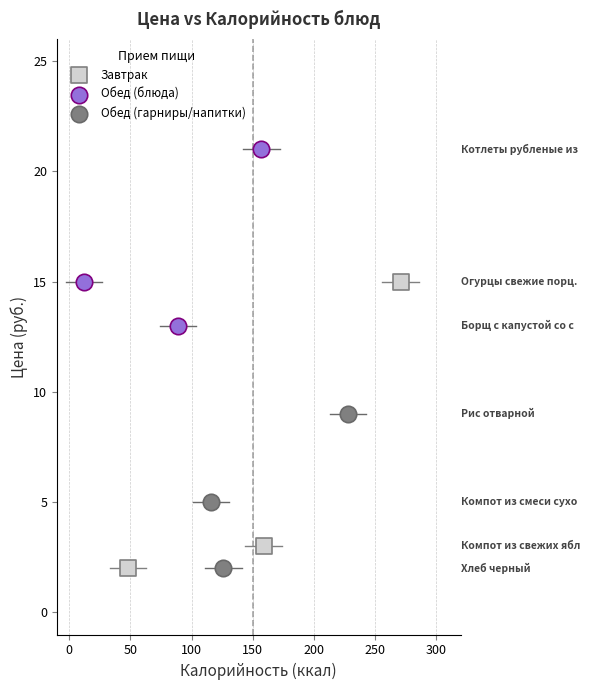

Which series has the widest spread of Y values?

Завтрак